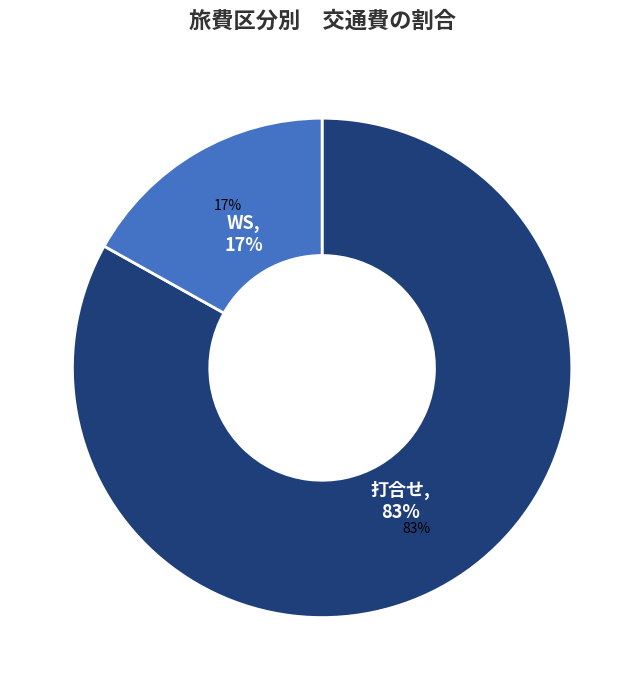

Is it true that WS is 17% of the pie?

True